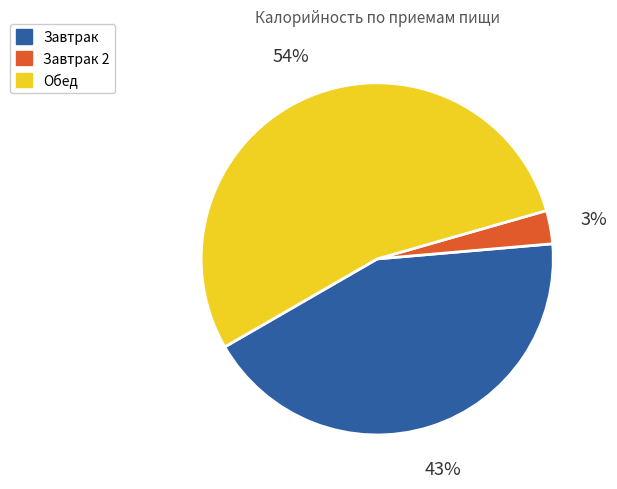

How many slices are in this pie chart?

3